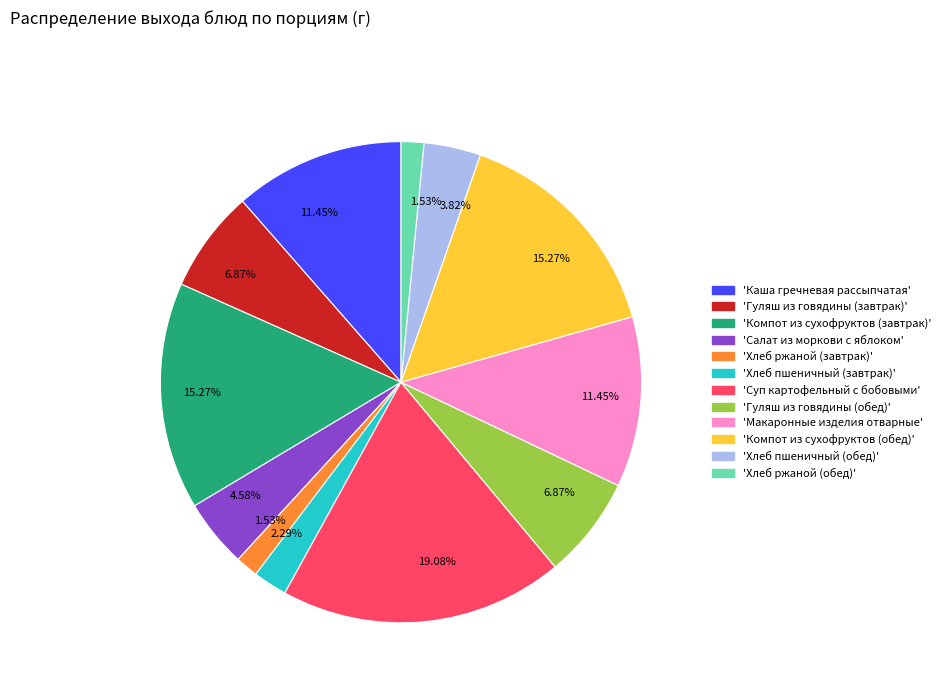

Is there any slice that represents more than half of the pie?

No